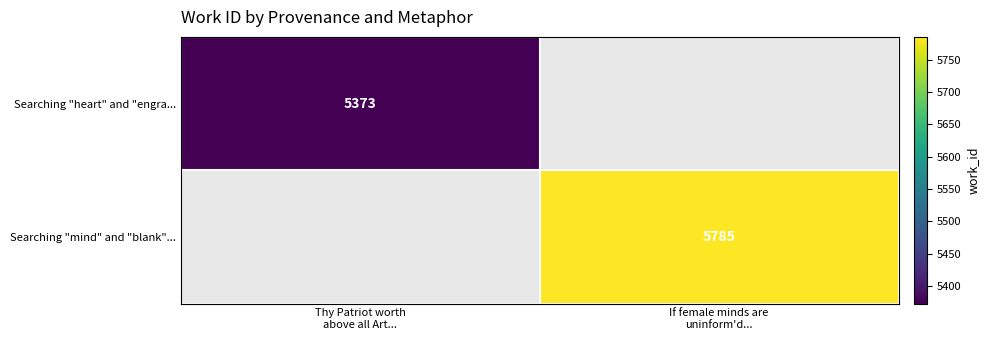

List the labels in order of Searching "mind" and "blank"... value, smallest first.

Thy Patriot worth above all Art..., If female minds are uninform'd...